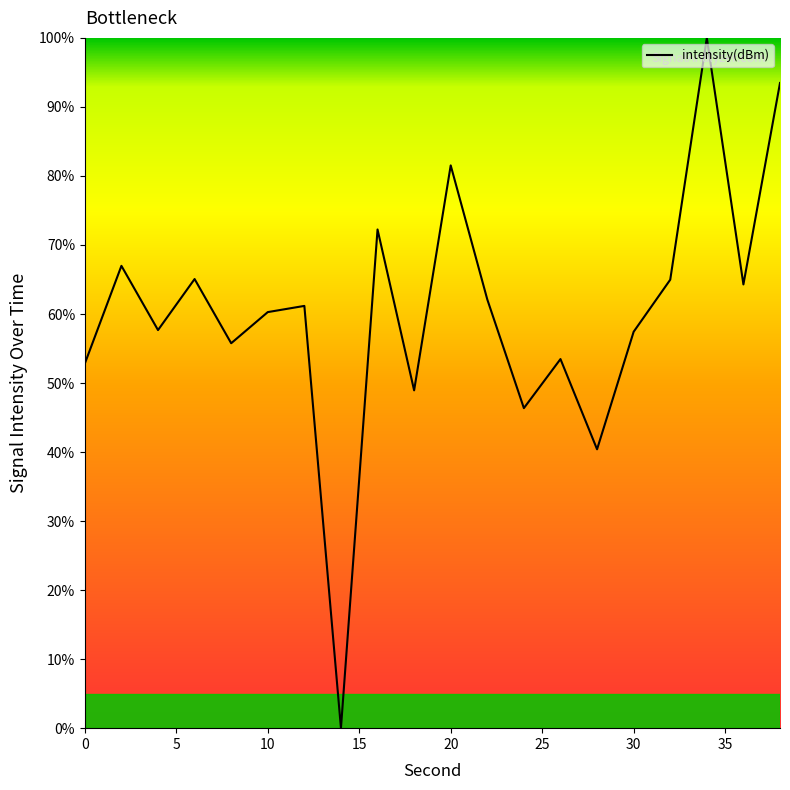

What is the maximum value shown in the chart?

100.0